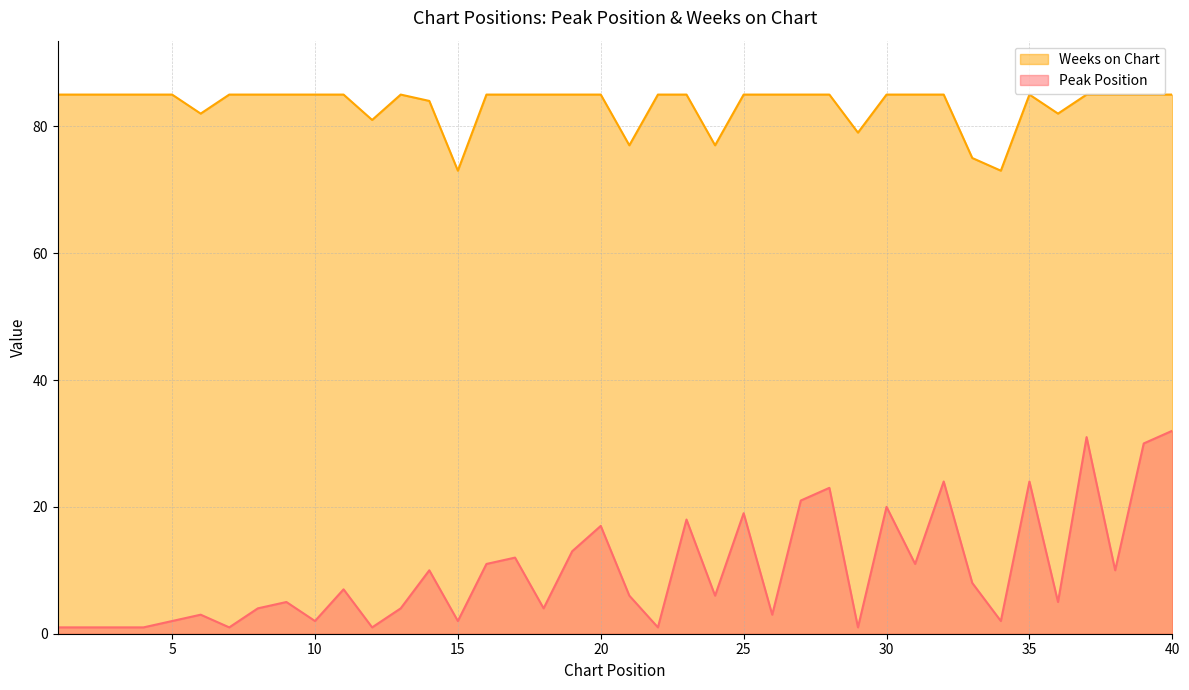

What is the total value across all series at 39?

115